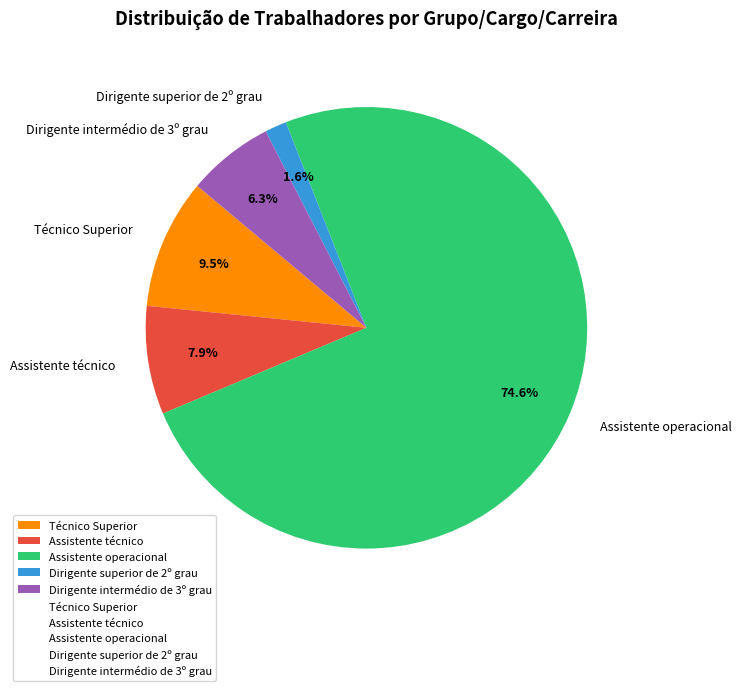

How many segments does this pie chart have?

5